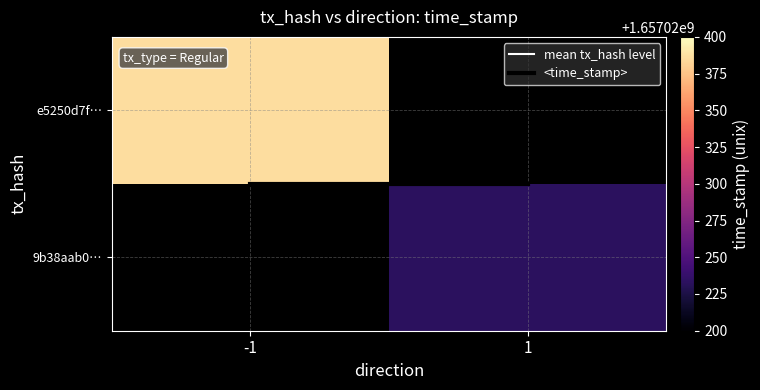

How many data points does each series have?

2